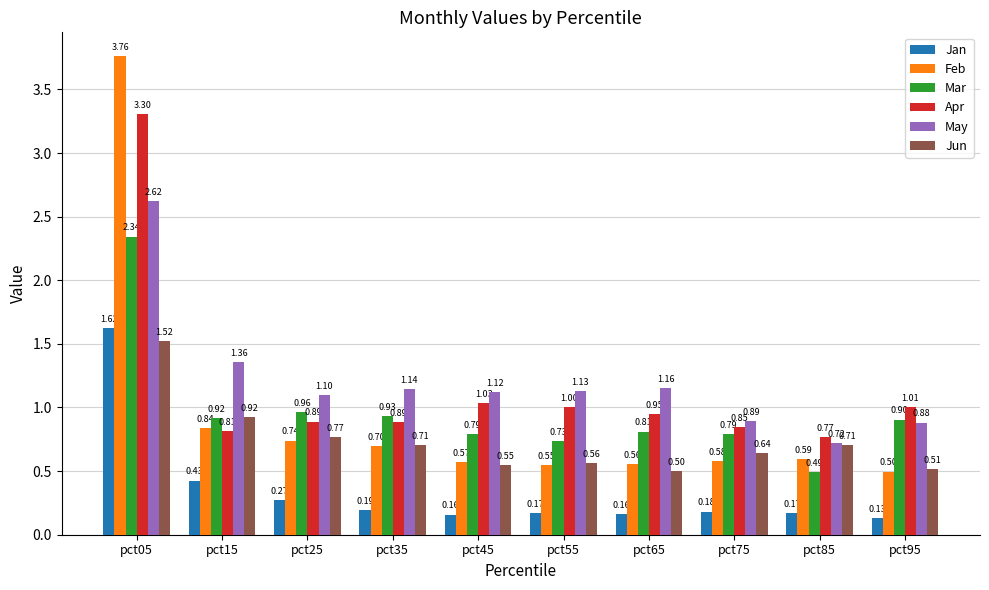

At how many categories does at least one series exceed 0?

10